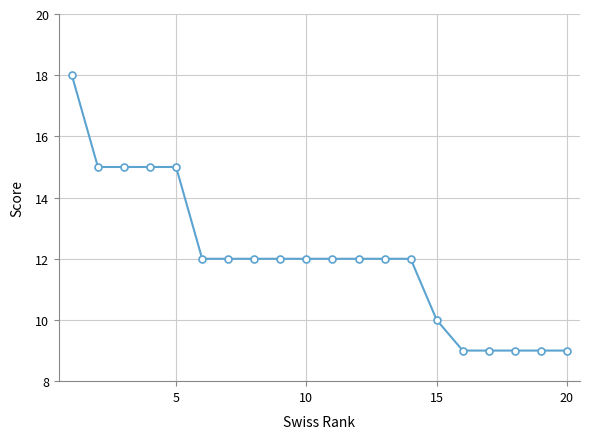

What is the value of the 4th point from the left?

15